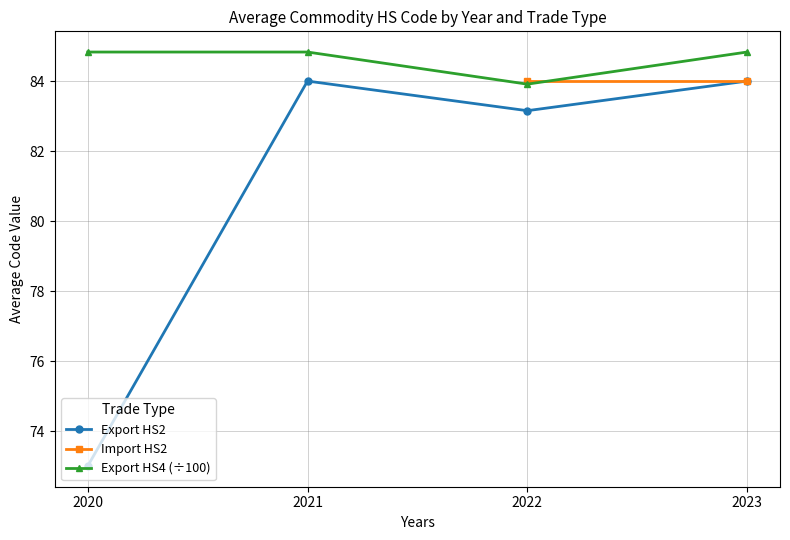

Between 2021 and 2022, which series saw the biggest shift?

Export HS4 (÷100)